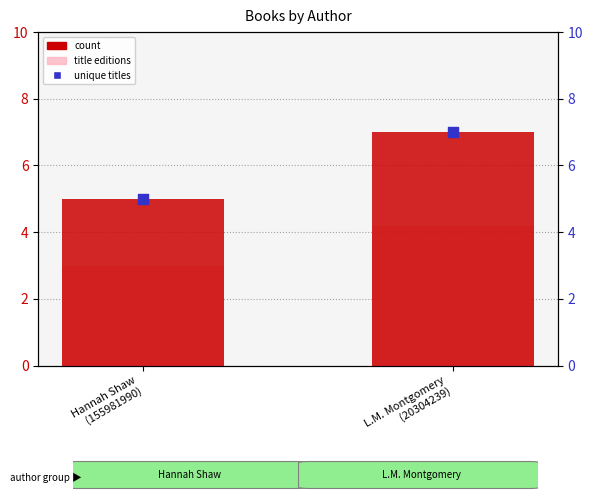

At how many categories does at least one series exceed 4?

2